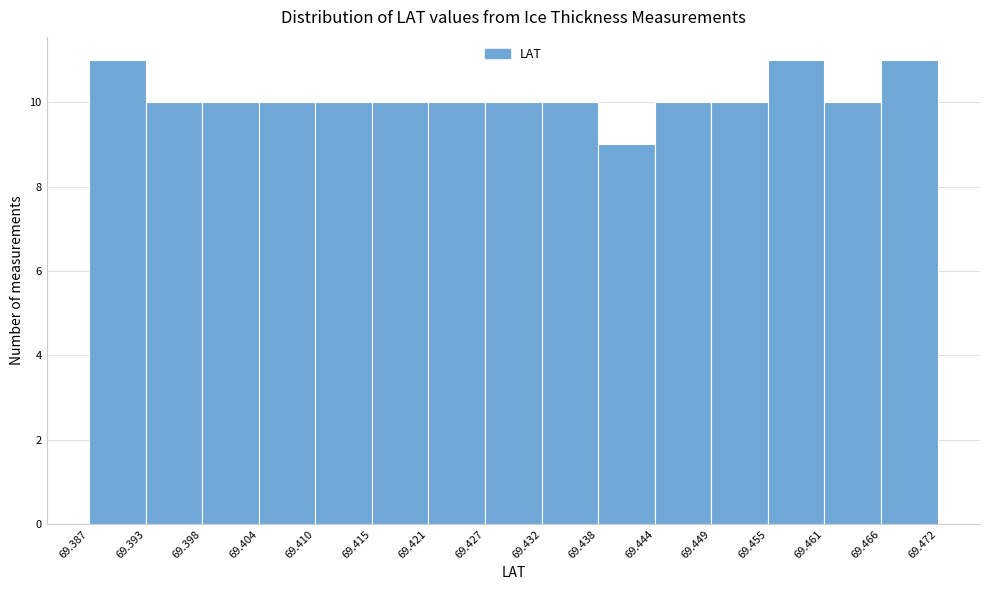

What is the height of the bar covering 69.444 to 69.449 on the x-axis? The values are not printed on the chart, so give them approximately, as read against the axis.

10